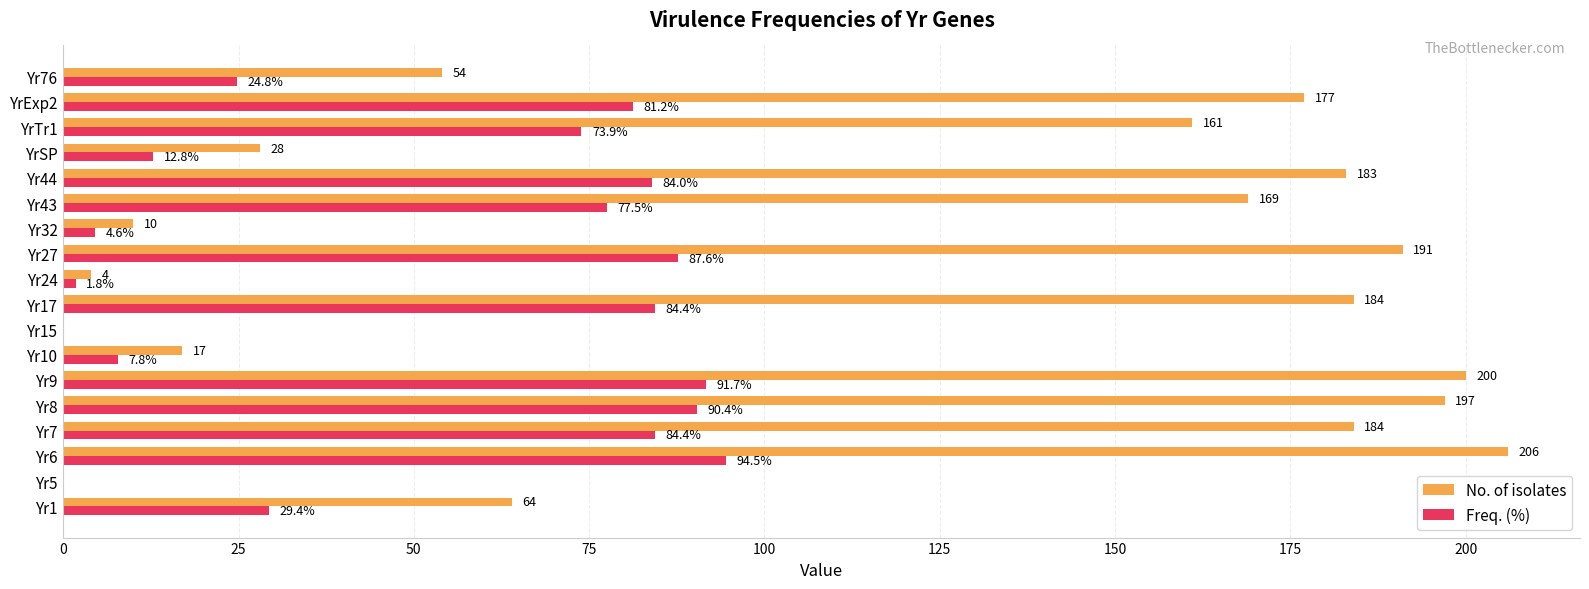

The No. of isolates series shows 64.0 at Yr1. True or false?

True